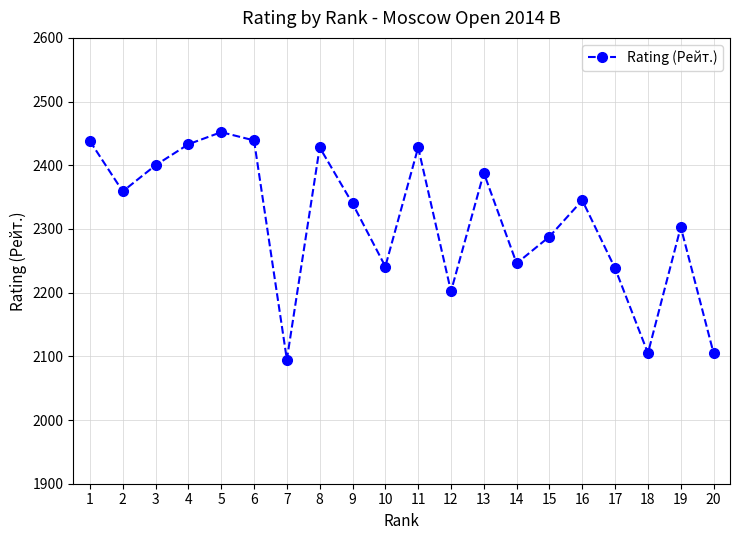

Where is the first local maximum?

5